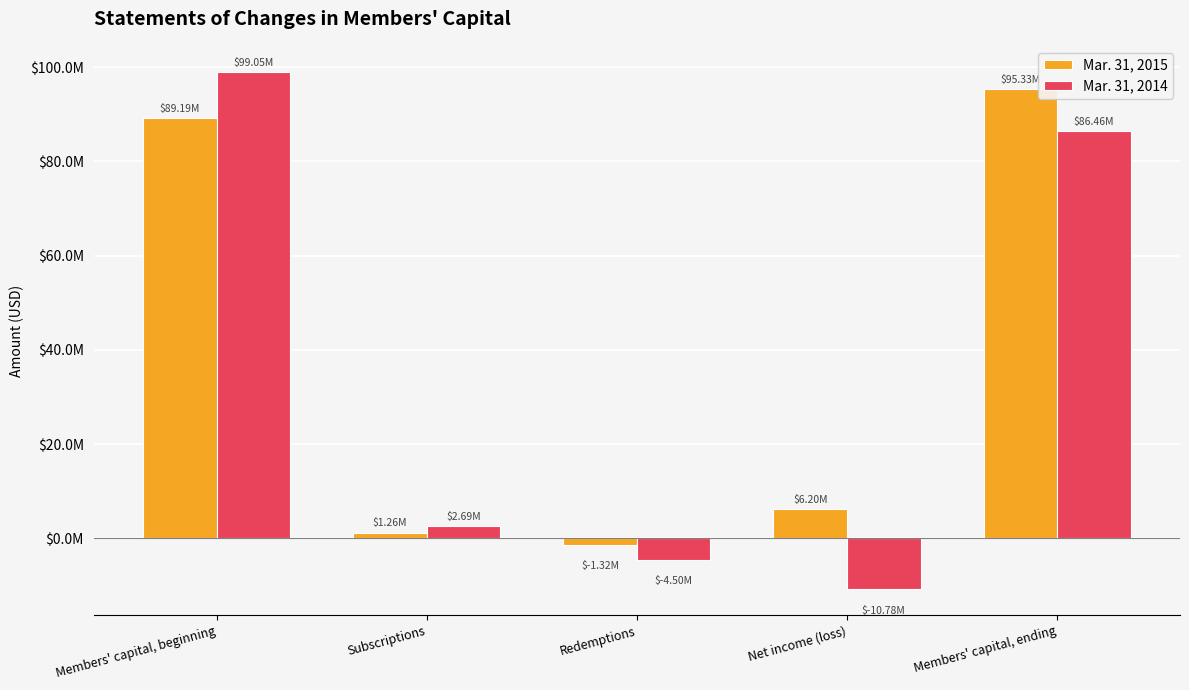

Are the bars grouped side by side (vs. stacked)?

Yes